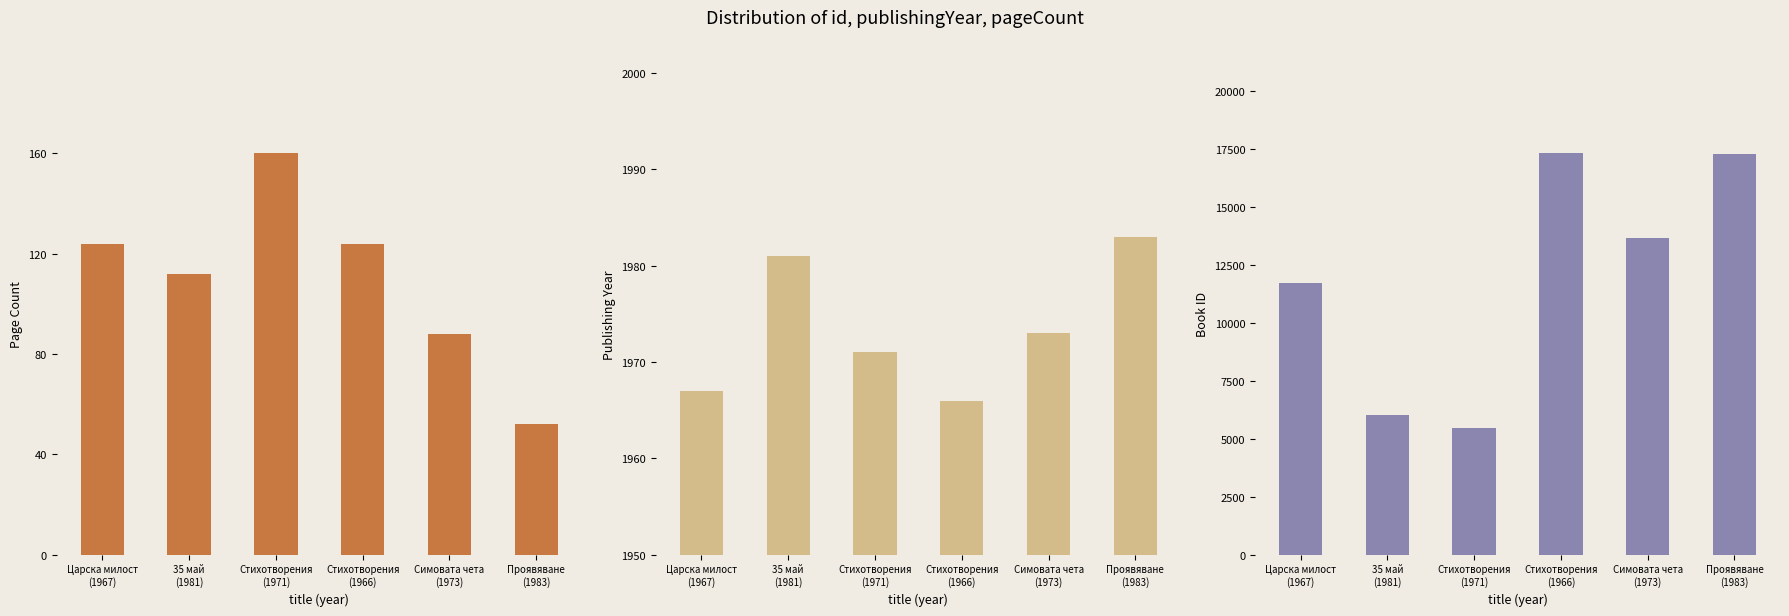

Reading left to right, list all the values displayed in this chart.

pageCount: Царска милост
(1967)=124	35 май
(1981)=112	Стихотворения
(1971)=160	Стихотворения
(1966)=124	Симовата чета
(1973)=88	Проявяване
(1983)=52
publishingYear: Царска милост
(1967)=1967	35 май
(1981)=1981	Стихотворения
(1971)=1971	Стихотворения
(1966)=1966	Симовата чета
(1973)=1973	Проявяване
(1983)=1983
id: Царска милост
(1967)=11708	35 май
(1981)=6037	Стихотворения
(1971)=5481	Стихотворения
(1966)=17304	Симовата чета
(1973)=13659	Проявяване
(1983)=17260